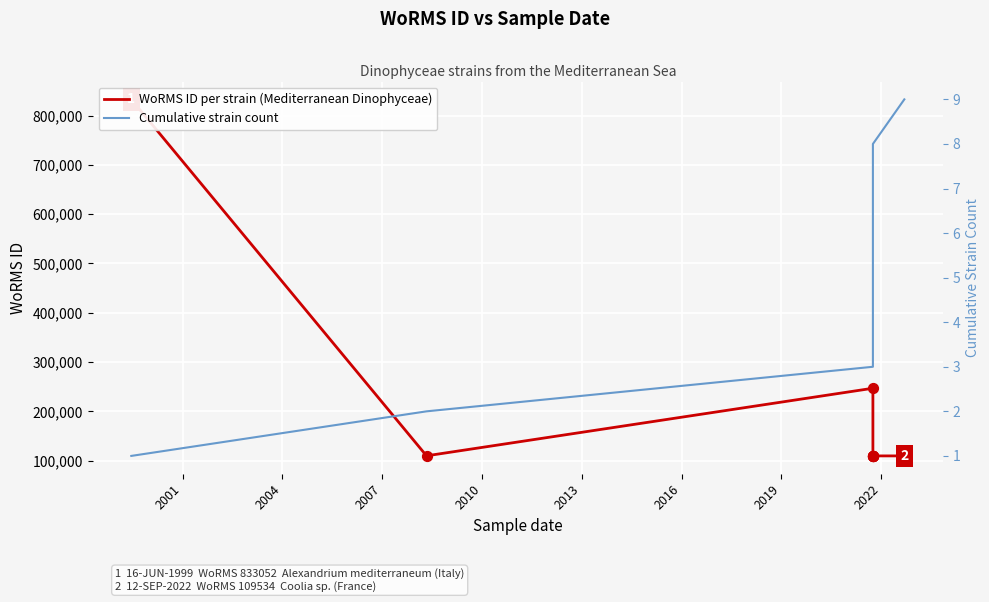

What is the total value across all series at 2010?

109539